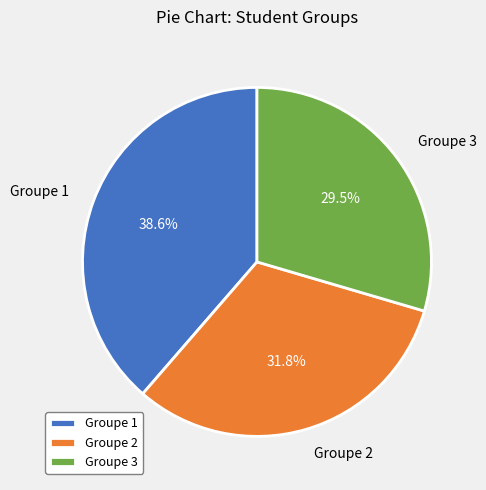

Is the sum of Groupe 2 and Groupe 1 greater than half?

Yes